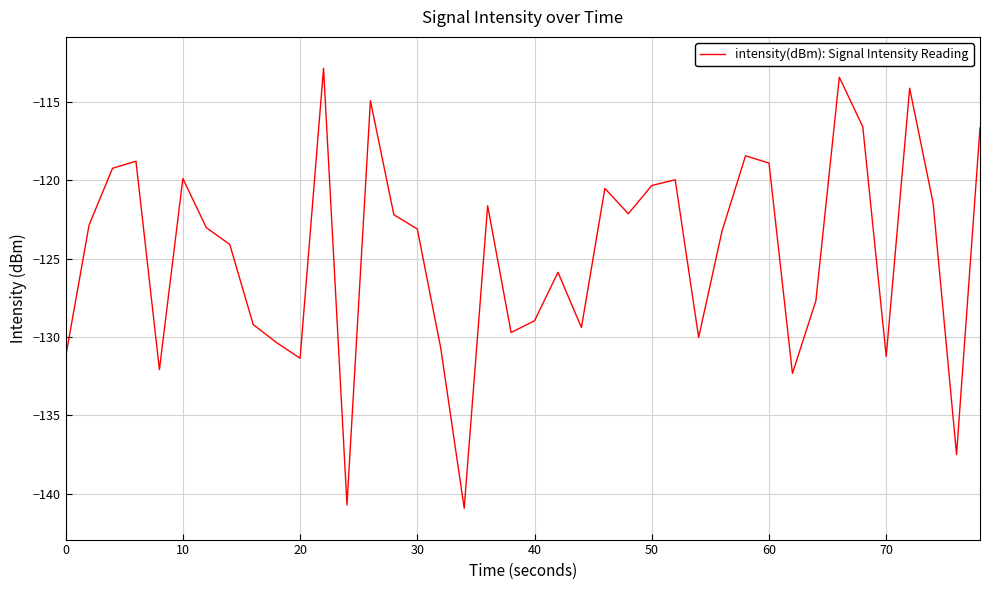

What is the maximum value shown in the chart?

-112.9